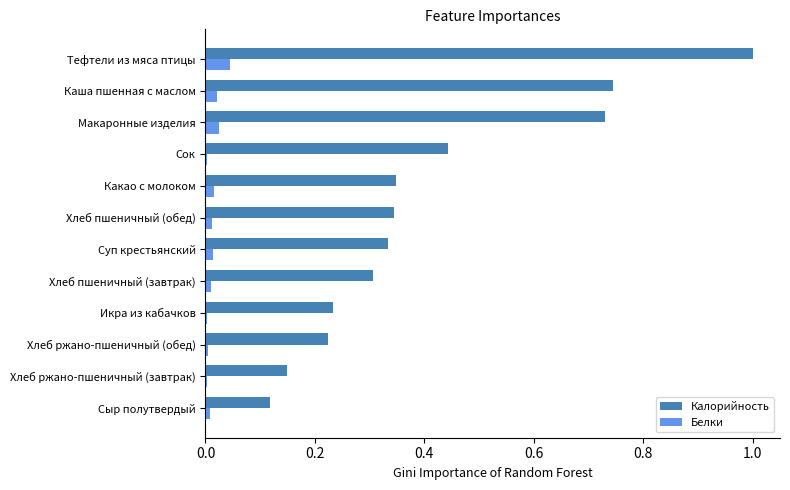

The Белки series shows 0.0 at Хлеб ржано-пшеничный (обед). True or false?

True